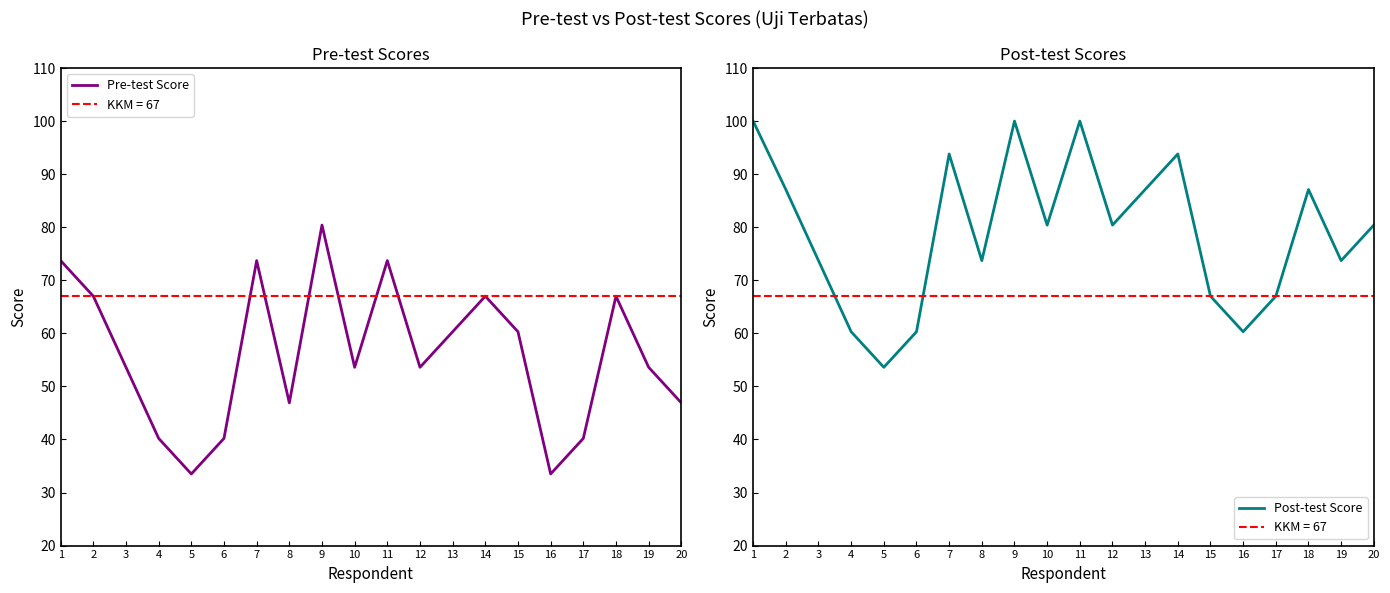

True or false: Post-test Score and Pre-test Score intersect in this chart.

False